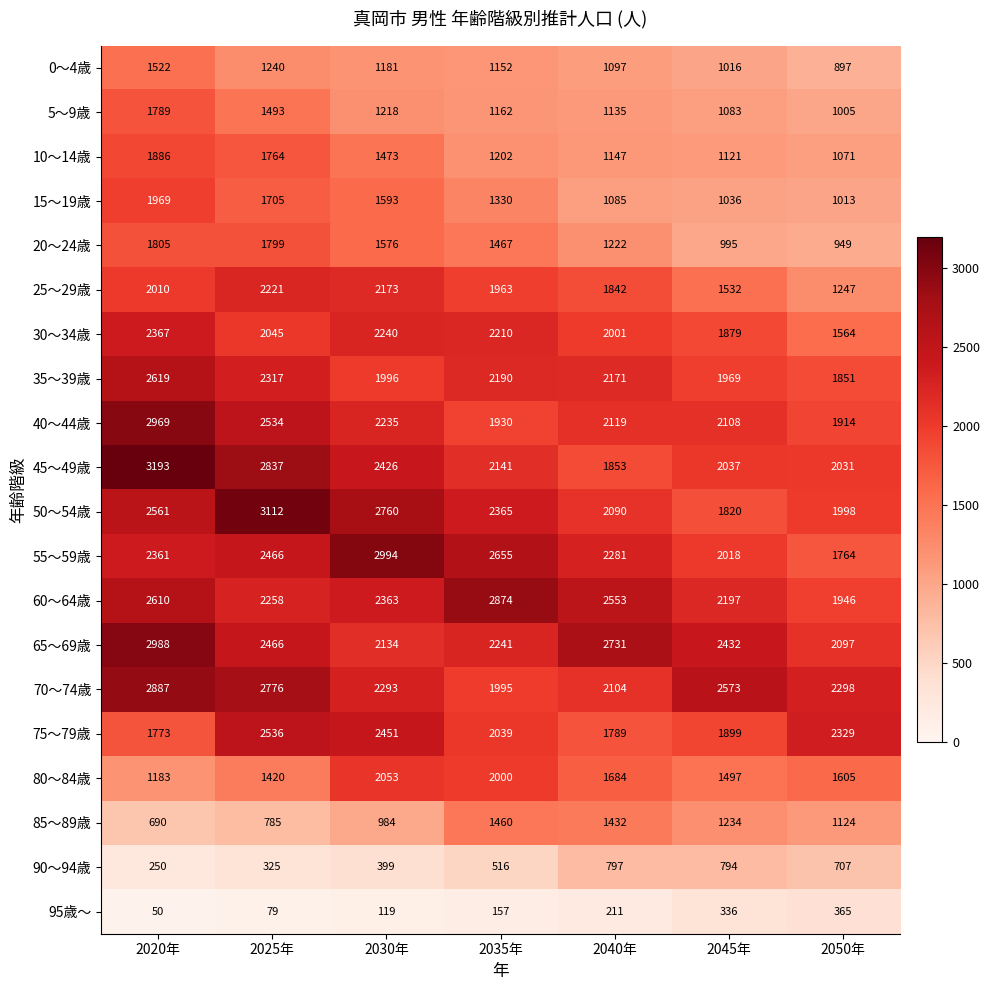

What is the average value of the 95歳～ series?

188